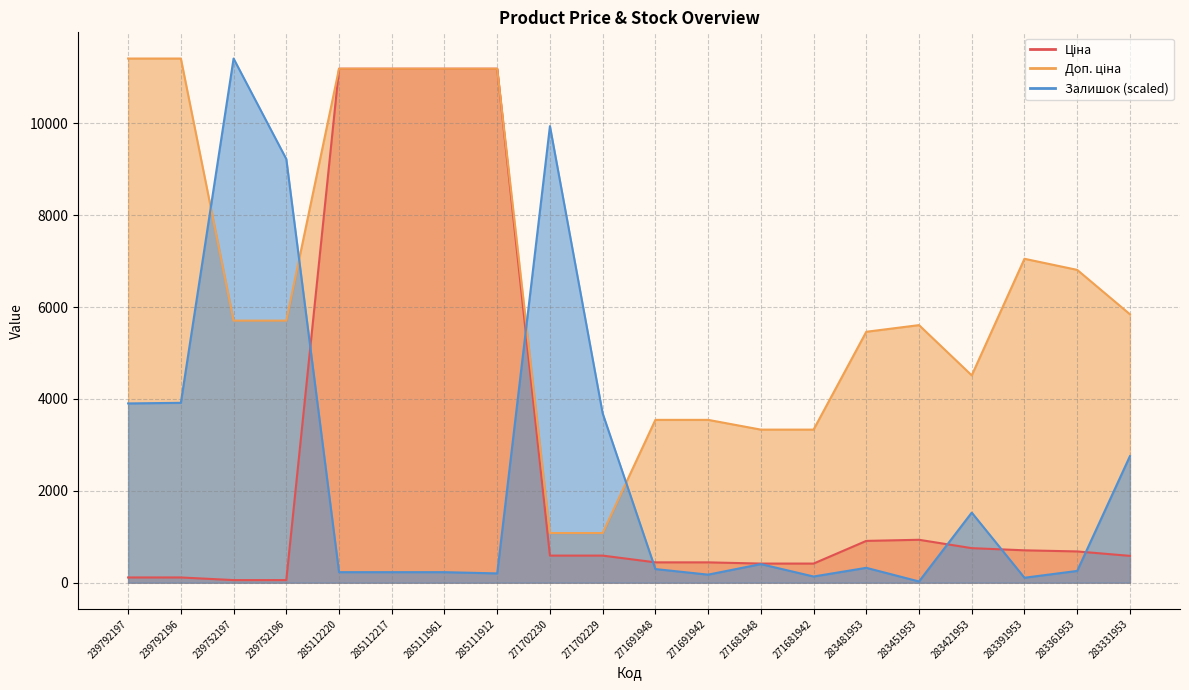

What is the value of the Ціна point at the 15th from the left?

910.4